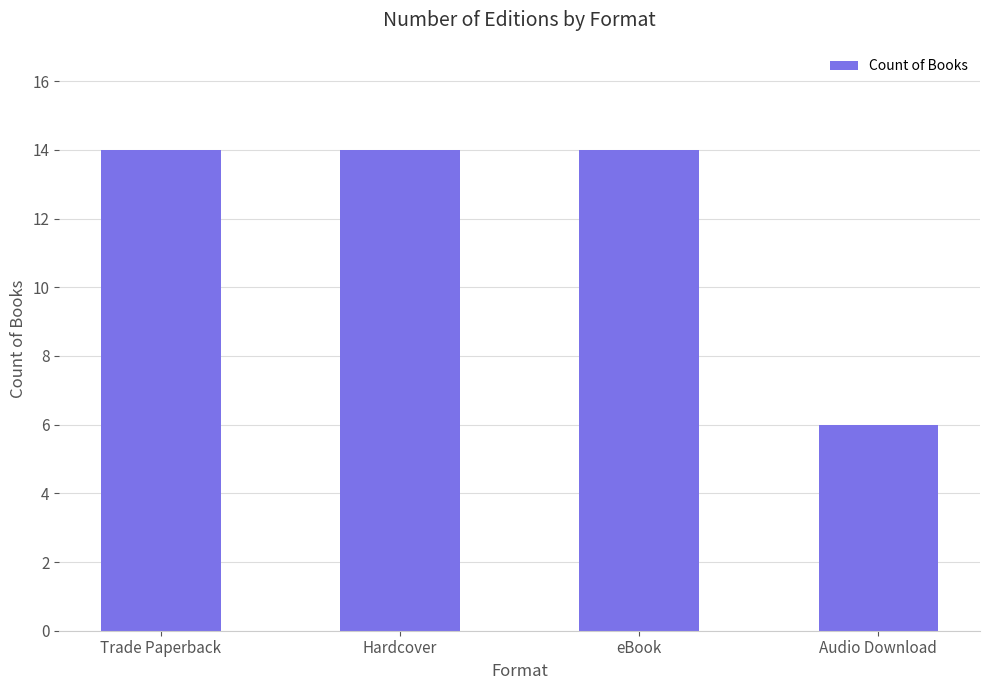

Read the value at eBook.

14